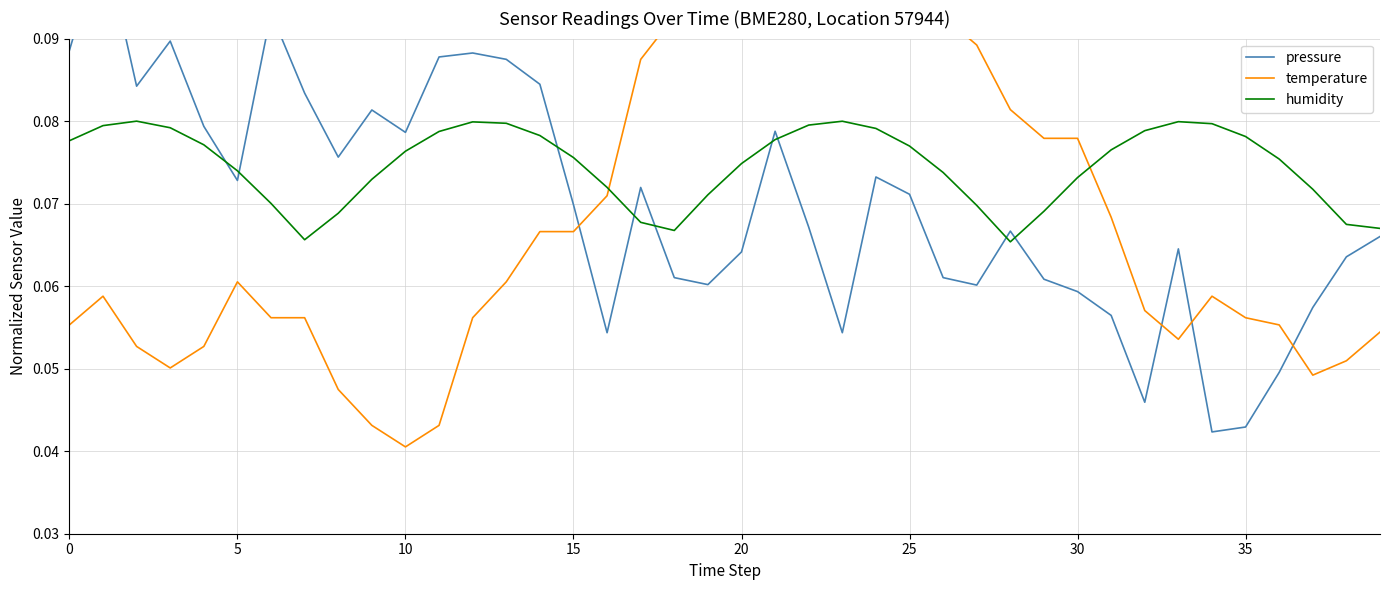

Count the pressure values in the range 0 to 1.

40